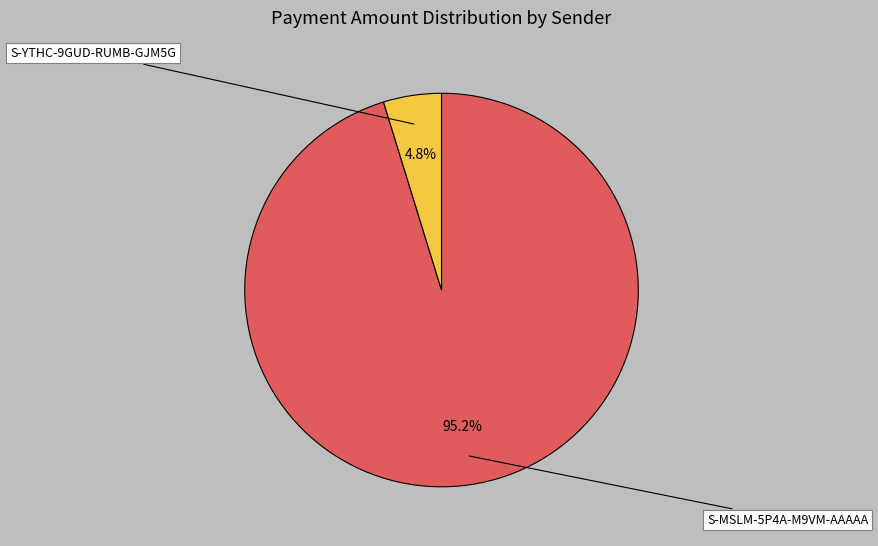

To the nearest percent, what is the combined percentage of S-MSLM-5P4A-M9VM-AAAAA and S-YTHC-9GUD-RUMB-GJM5G?

100%